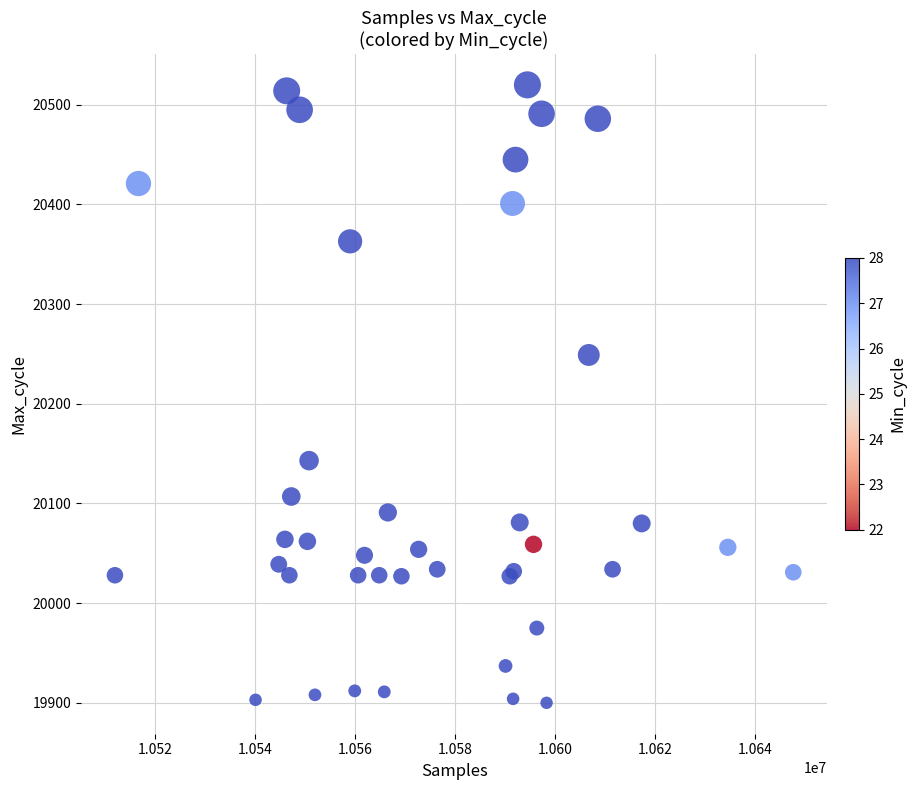

What Y value in the scatter plot is closest to 20210?

20249